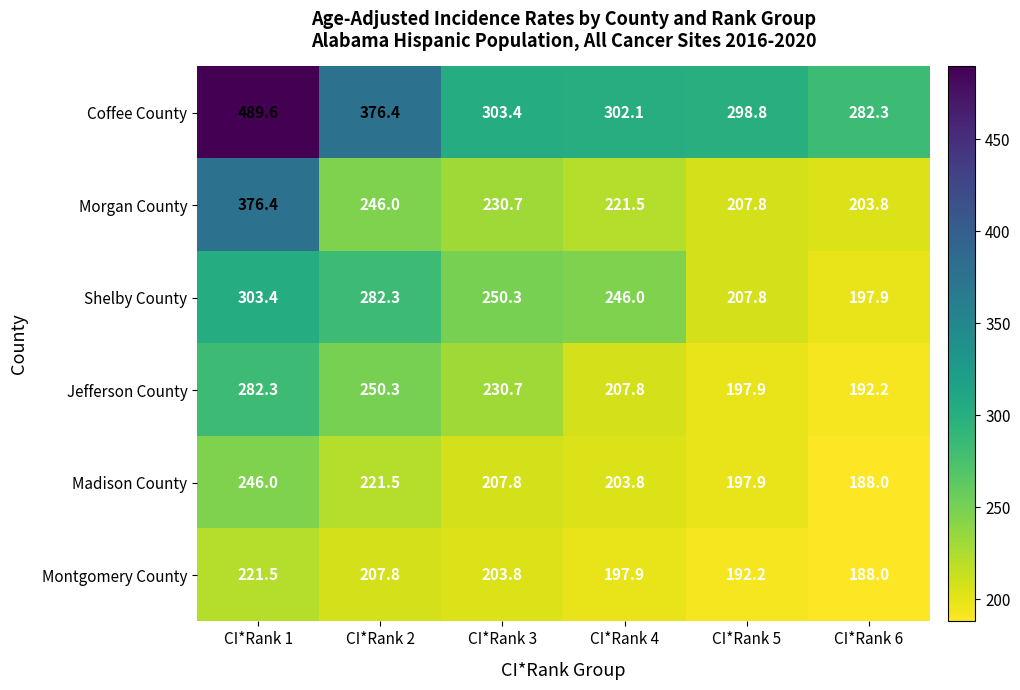

At how many categories does at least one series exceed 322?

2